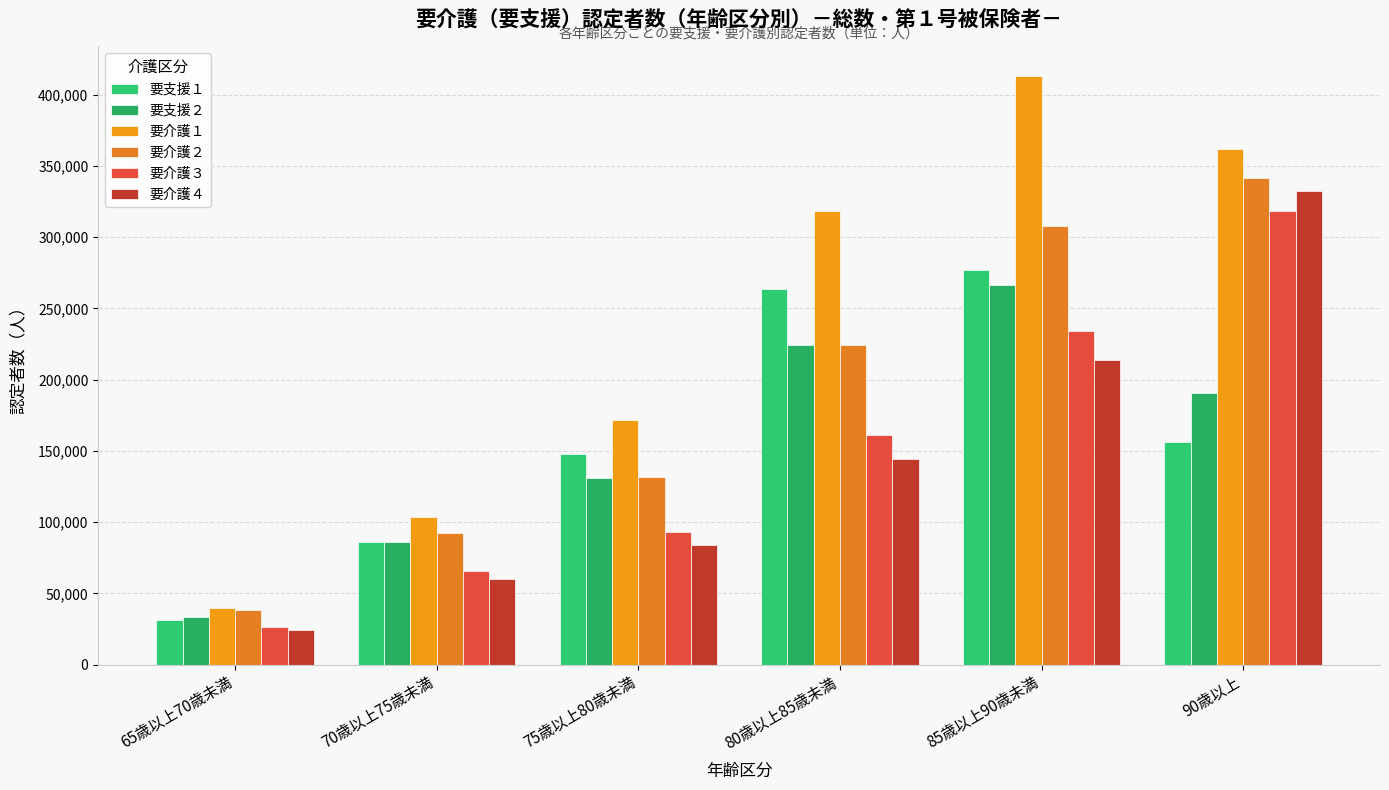

Reading left to right, what are all the values shown in this chart?

要支援１: 65歳以上70歳未満=31170	70歳以上75歳未満=86151	75歳以上80歳未満=147809	80歳以上85歳未満=263425	85歳以上90歳未満=277235	90歳以上=156456
要支援２: 65歳以上70歳未満=33534	70歳以上75歳未満=86184	75歳以上80歳未満=130783	80歳以上85歳未満=224697	85歳以上90歳未満=266281	90歳以上=190658
要介護１: 65歳以上70歳未満=39544	70歳以上75歳未満=103533	75歳以上80歳未満=171434	80歳以上85歳未満=318268	85歳以上90歳未満=413299	90歳以上=362261
要介護２: 65歳以上70歳未満=38012	70歳以上75歳未満=92395	75歳以上80歳未満=131390	80歳以上85歳未満=224162	85歳以上90歳未満=308092	90歳以上=341332
要介護３: 65歳以上70歳未満=26580	70歳以上75歳未満=65726	75歳以上80歳未満=92984	80歳以上85歳未満=161385	85歳以上90歳未満=234260	90歳以上=318565
要介護４: 65歳以上70歳未満=24137	70歳以上75歳未満=59729	75歳以上80歳未満=83744	80歳以上85歳未満=144261	85歳以上90歳未満=214049	90歳以上=332553